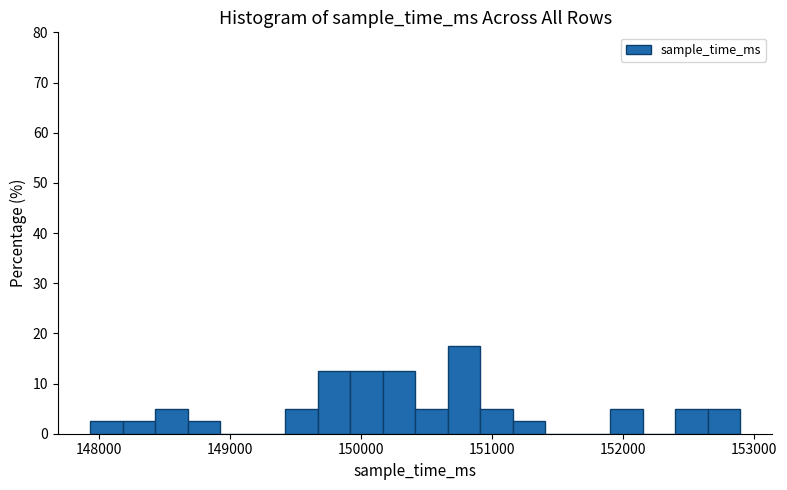

Around what value on the x-axis is the tallest bar? Give the approximate position of its centre, as read against the axis.

150800